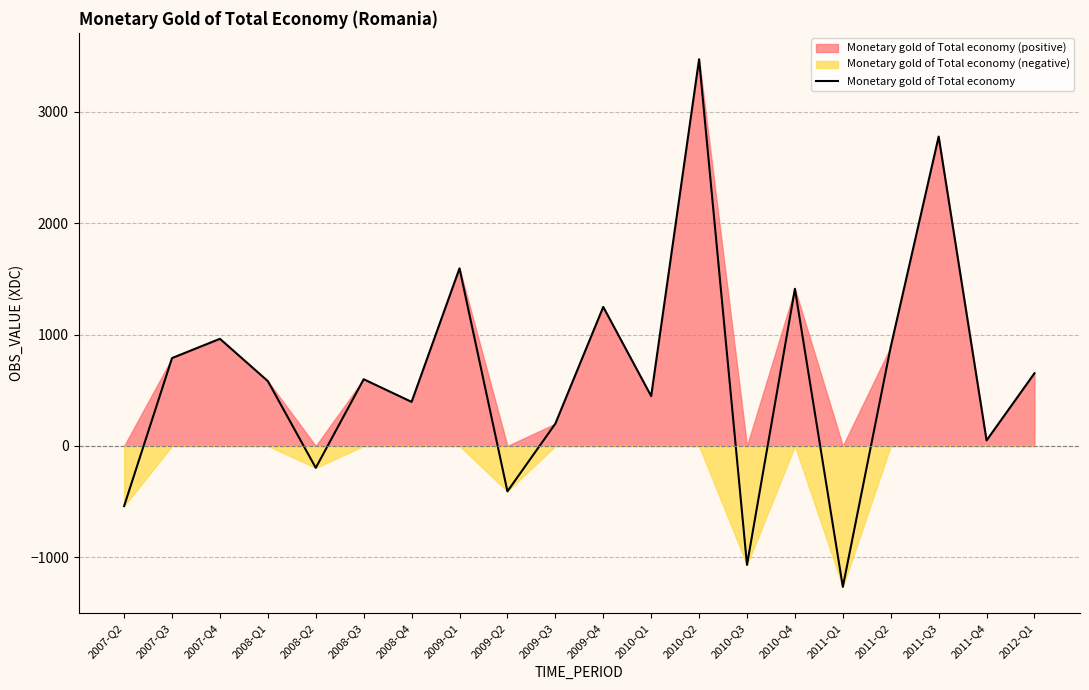

What position from the right is 2011-Q4?

2